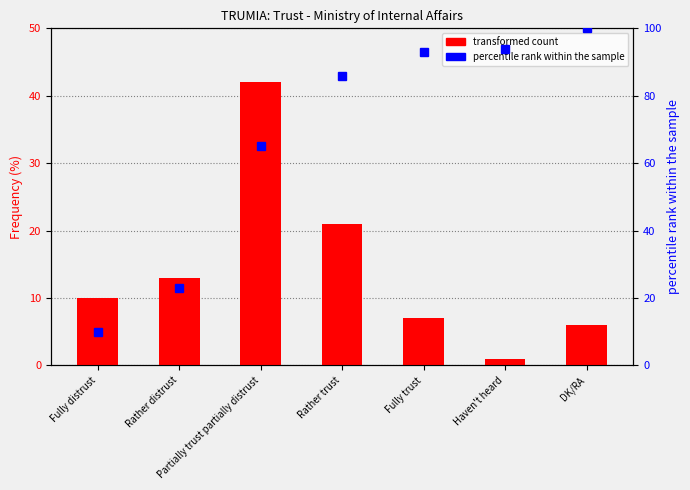

What are all the series names shown in the legend?

transformed count, percentile rank within the sample